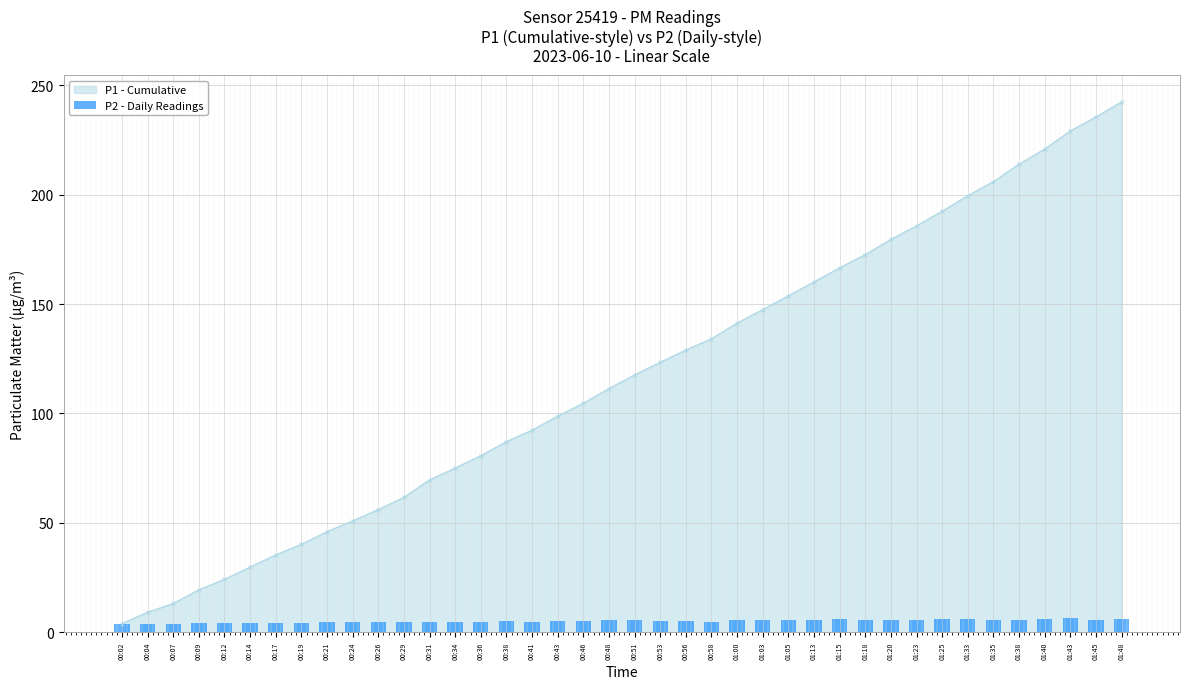

How many data points are above 5?

23